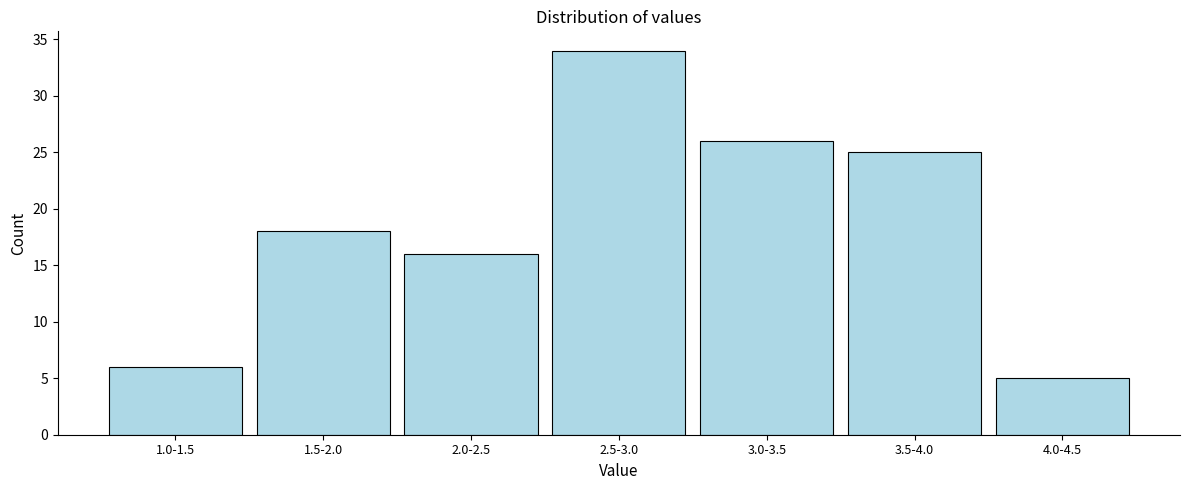

Reading left to right, transcribe all the data shown in this chart.

6	18	16	34	26	25	5